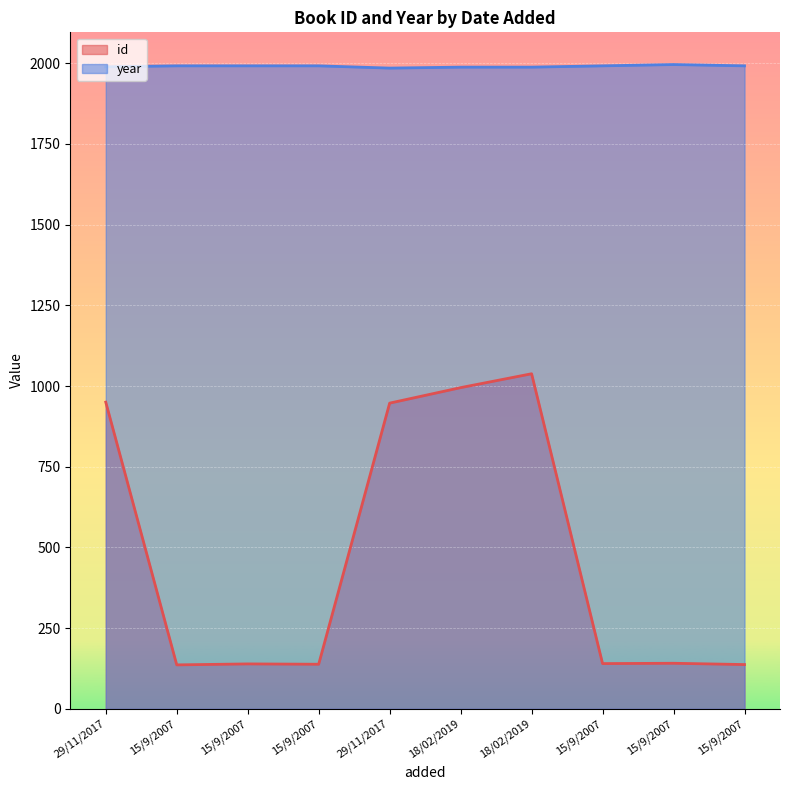

Reading left to right, extract all data points from this chart.

id: 29/11/2017=950	15/9/2007=136	15/9/2007=139	15/9/2007=138	29/11/2017=947	18/02/2019=995	18/02/2019=1038	15/9/2007=140	15/9/2007=141	15/9/2007=137
year: 29/11/2017=1989	15/9/2007=1992	15/9/2007=1992	15/9/2007=1992	29/11/2017=1985	18/02/2019=1988	18/02/2019=1988	15/9/2007=1992	15/9/2007=1996	15/9/2007=1992